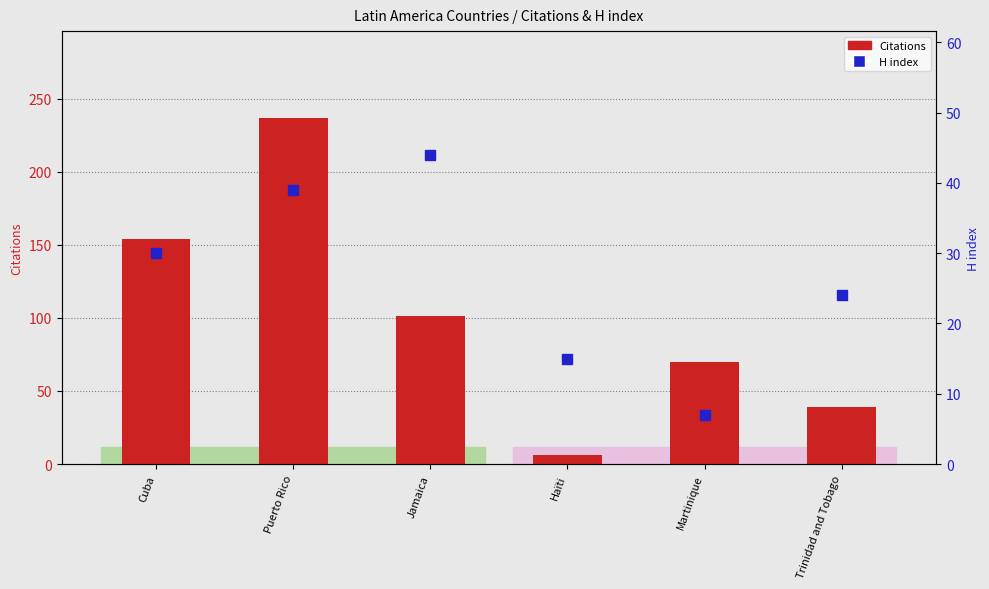

At which category is the sum across all series the highest?

Puerto Rico